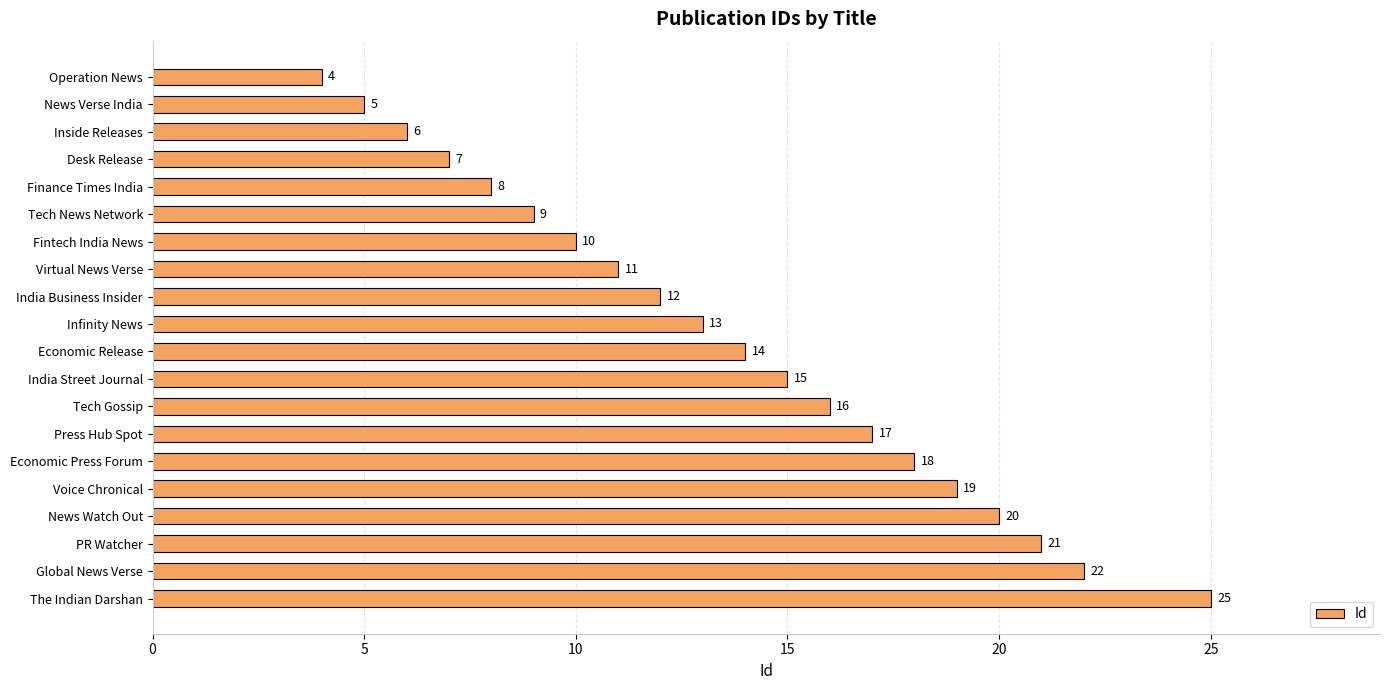

Are the bars horizontal?

Yes